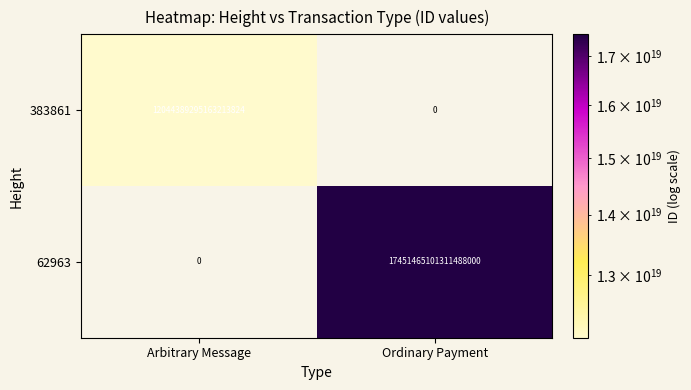

Rank the series by their maximum value, from lowest to highest.

383861, 62963